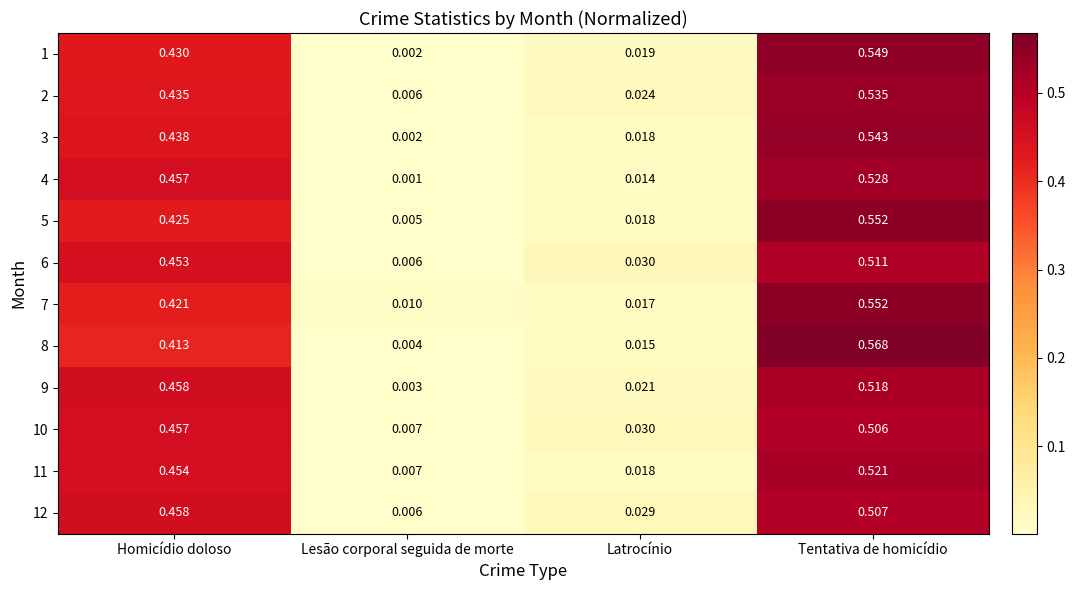

List the labels in order of 2 value, smallest first.

Lesão corporal seguida de morte, Latrocínio, Homicídio doloso, Tentativa de homicídio